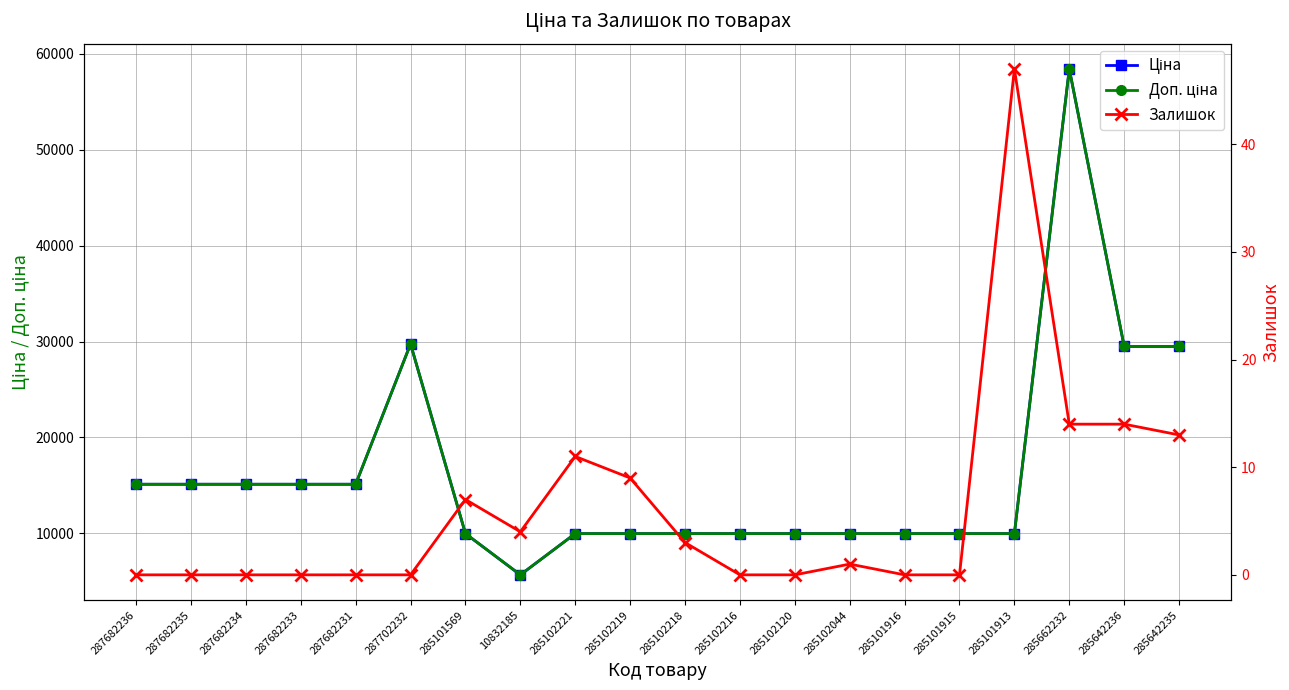

Between 285102221 and 285101916, which series saw the biggest shift?

Залишок